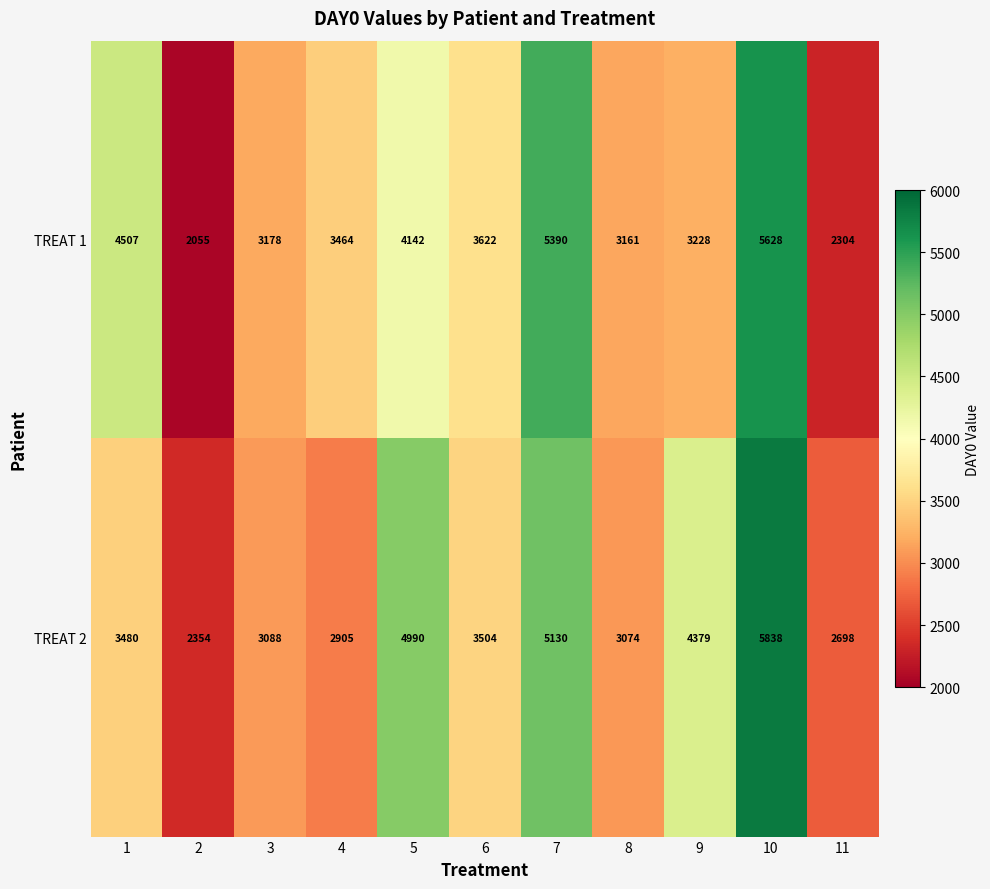

What is the difference between the highest and lowest values at 9?

1151